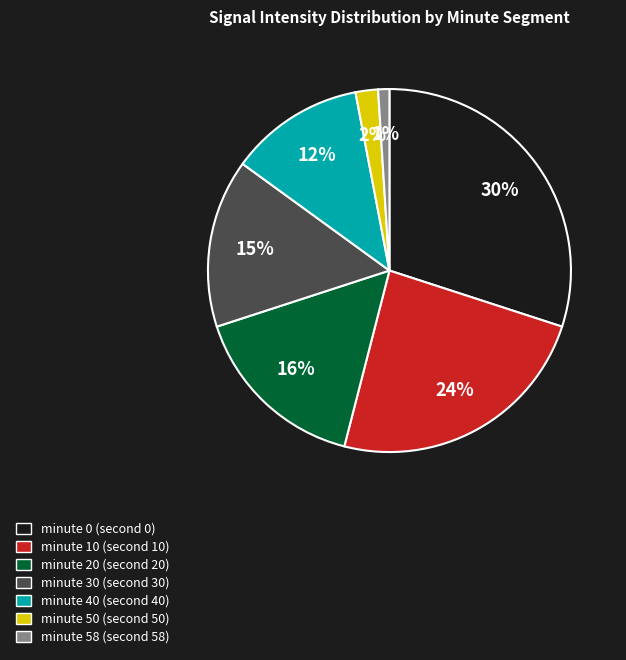

Is there any slice that represents more than half of the pie?

No